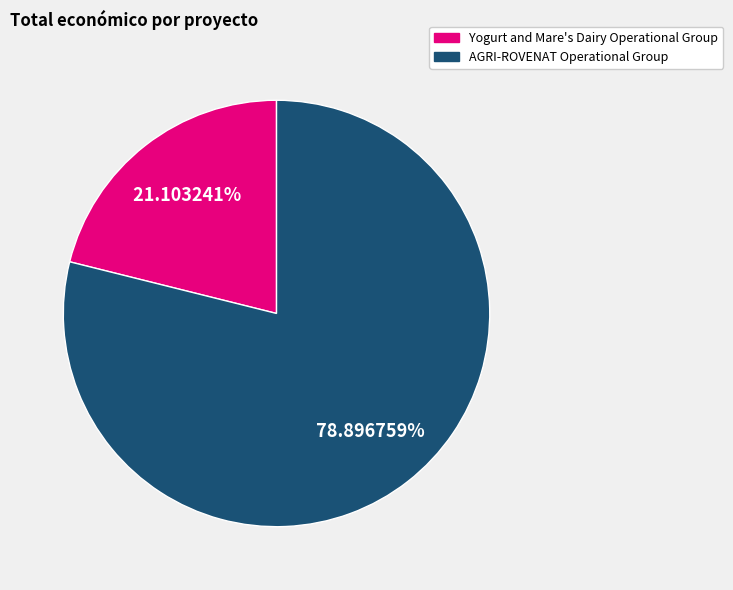

Combined, what portion of the pie is AGRI-ROVENAT Operational Group and Yogurt and Mare's Dairy Operational Group?

100.0%